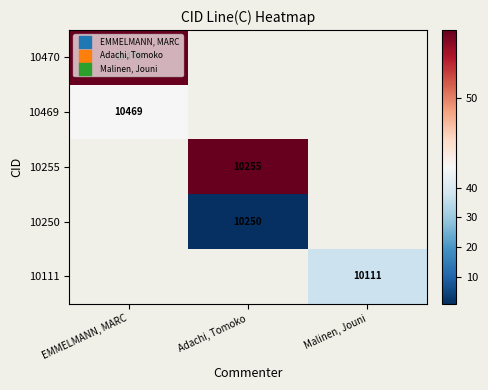

The value of 10469 at EMMELMANN, MARC is 14048. True or false?

False